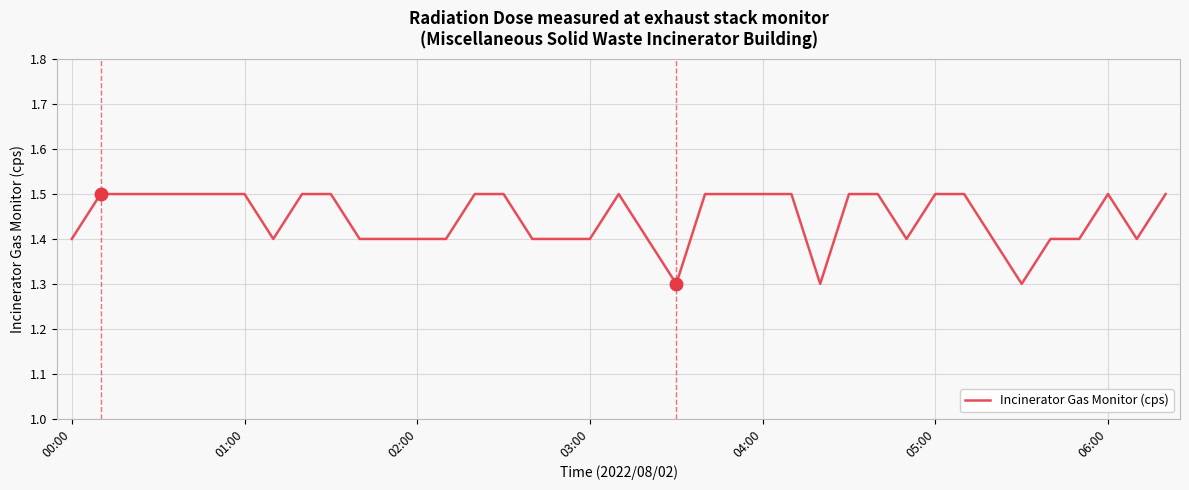

True or false: there are more than 0 points higher than both neighbors.

True